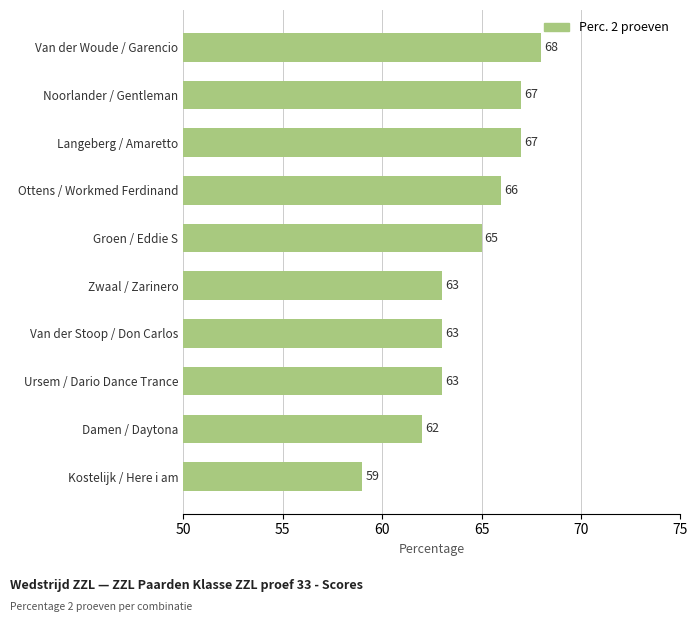

At which category does the chart reach its minimum across all series?

Kostelijk / Here i am